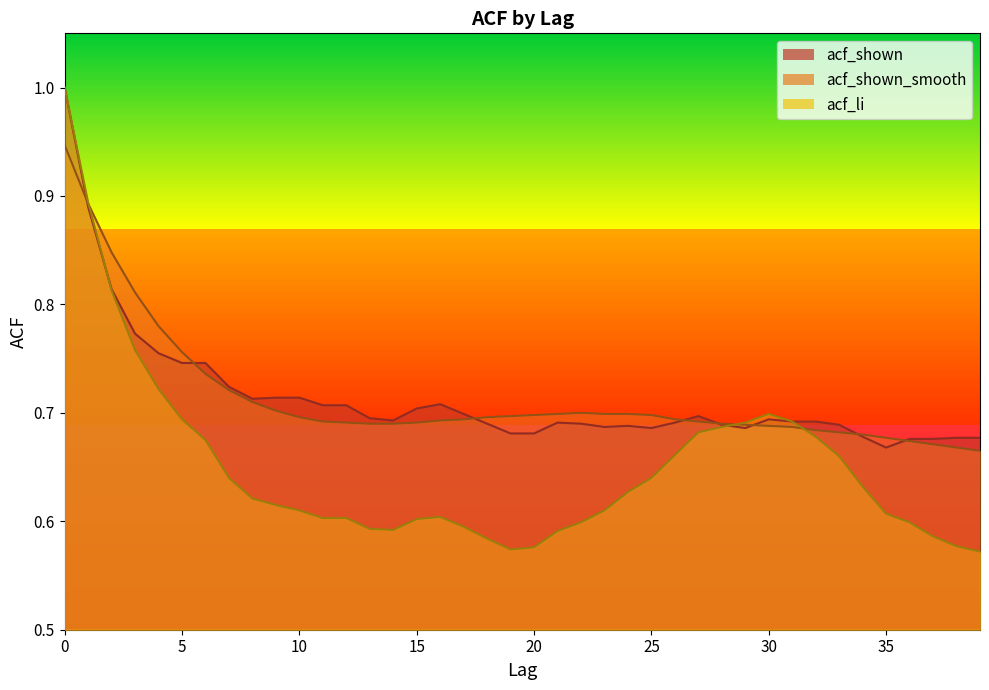

Which series has the widest spread of values?

acf_li